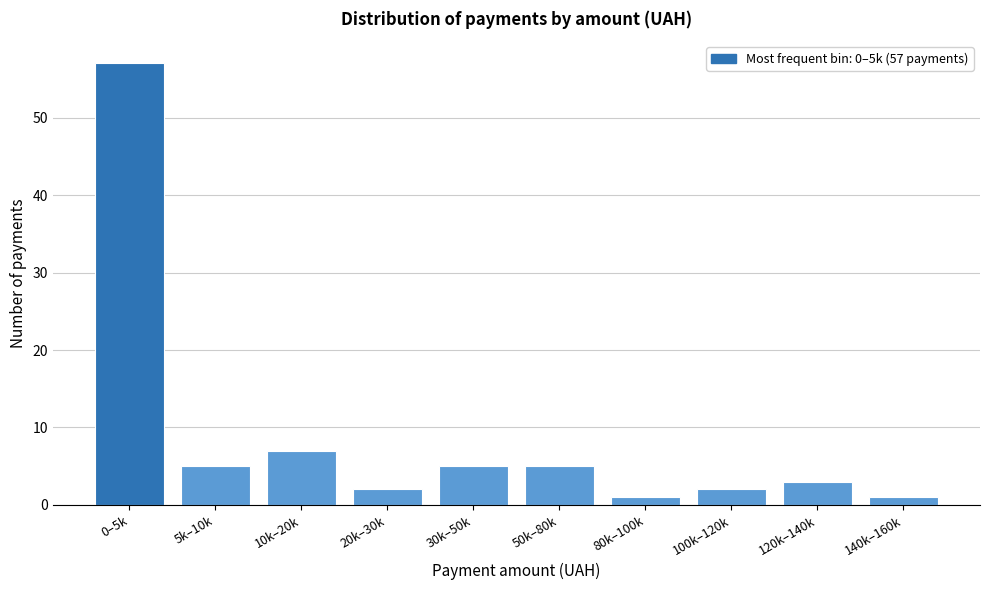

Reading right to left, transcribe all the data shown in this chart.

1	3	2	1	5	5	2	7	5	57